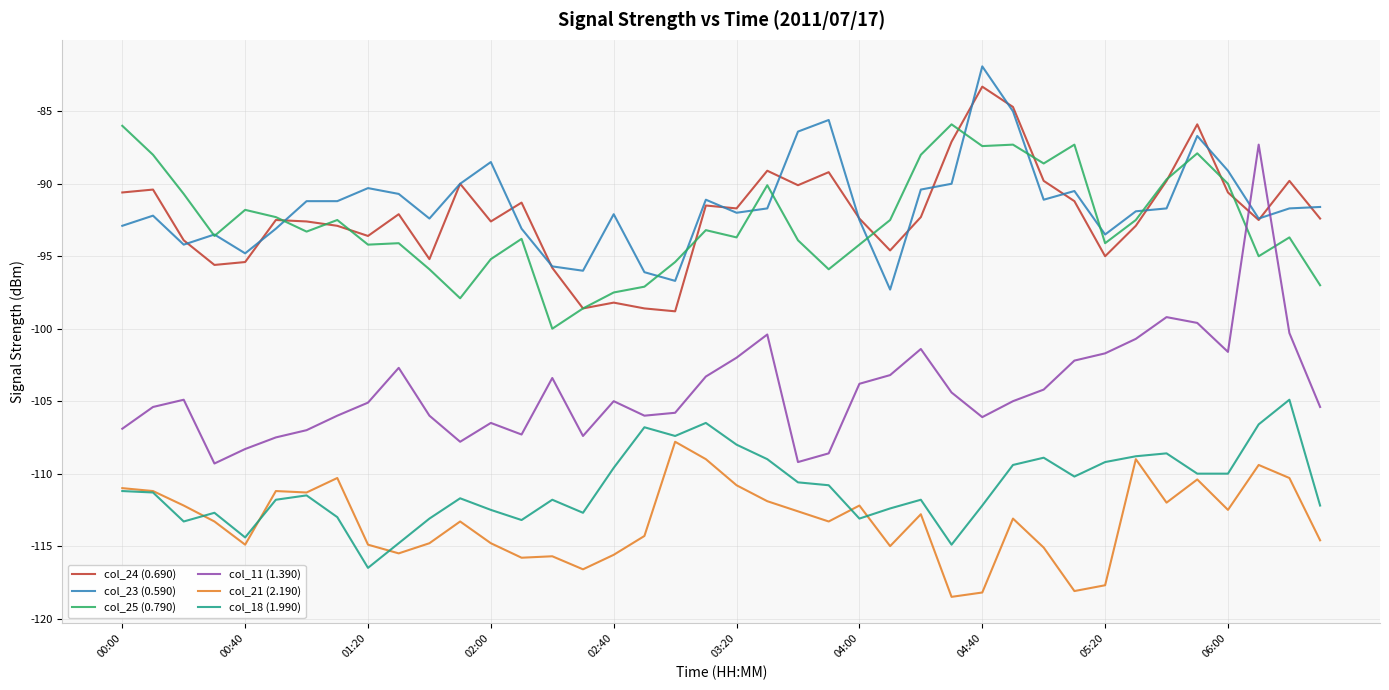

What is the difference between the maximum and minimum values in the col_21 (2.190) series?

10.7